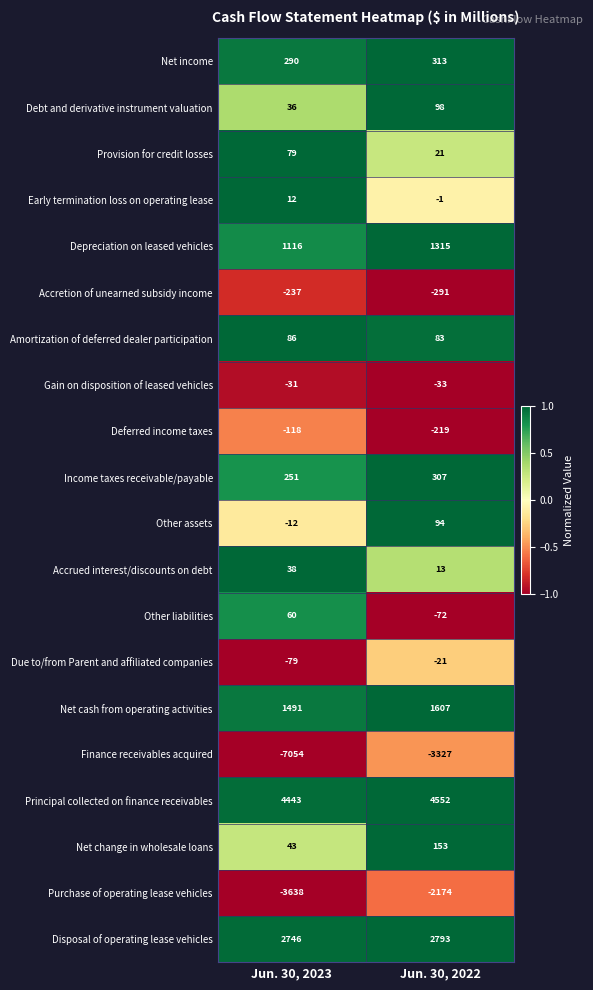

At how many categories does at least one series exceed 0?

2